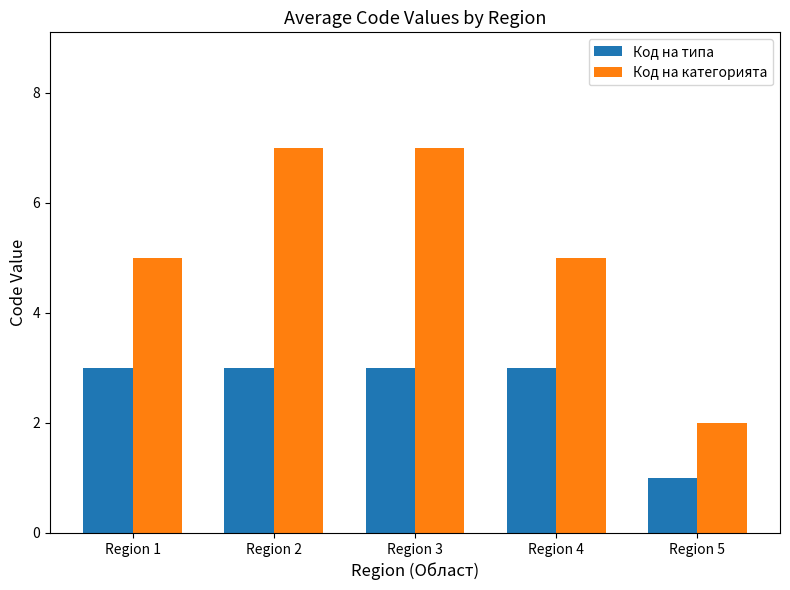

How many Код на категорията values are between 5 and 7?

4